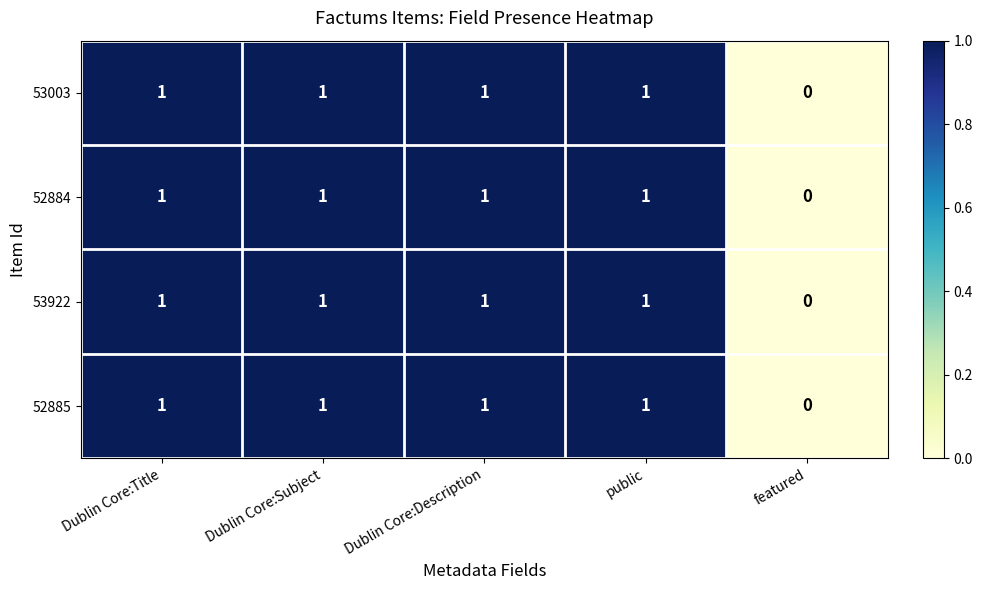

How many 52884 values are between 1 and 2?

4